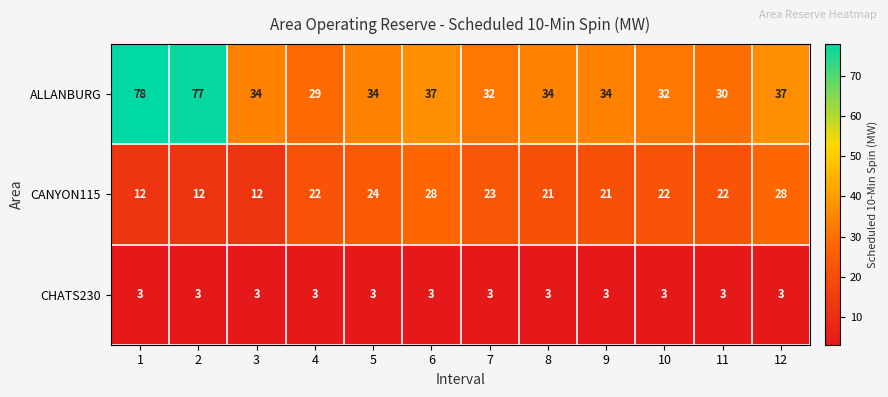

How many categories are shown in the chart?

12